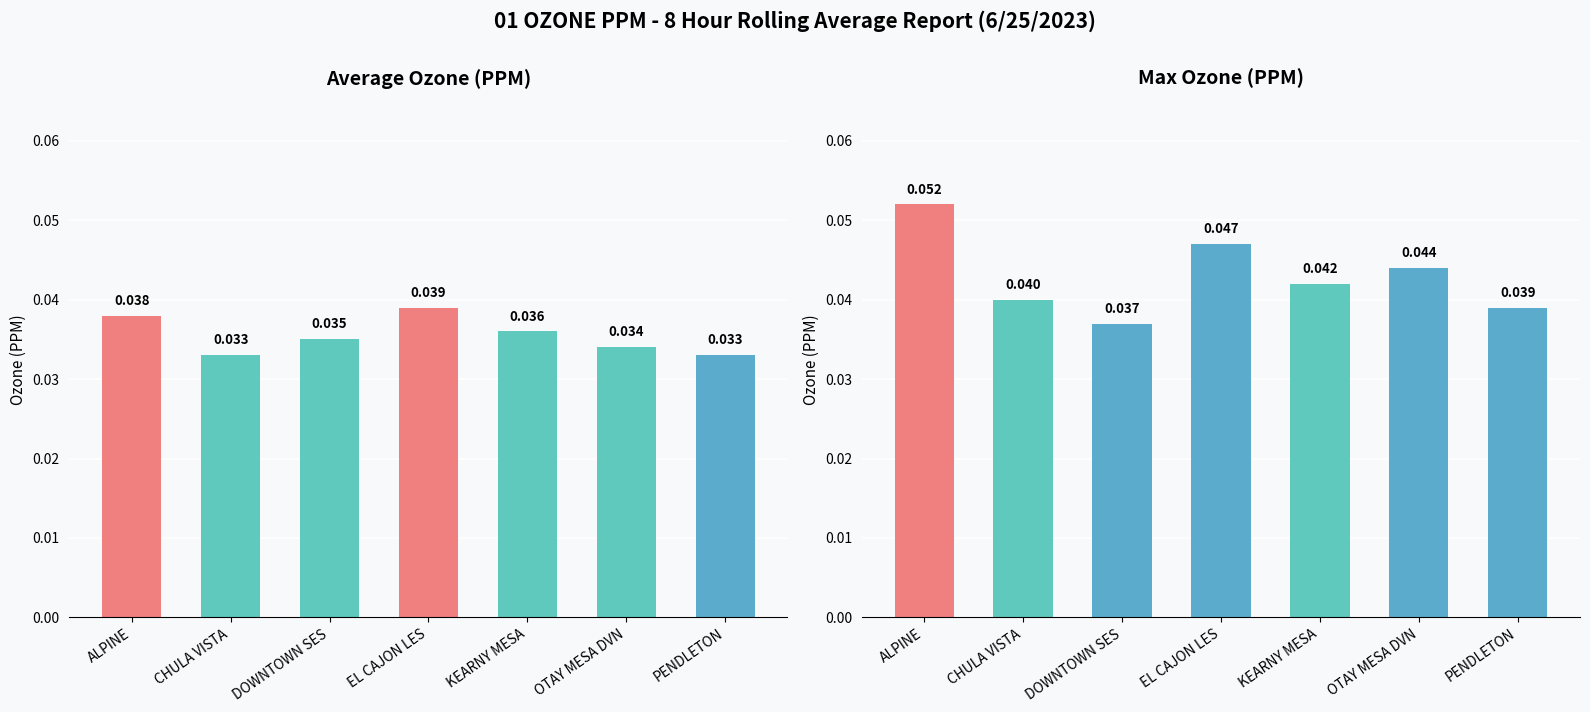

At which category is the sum across all series the highest?

ALPINE